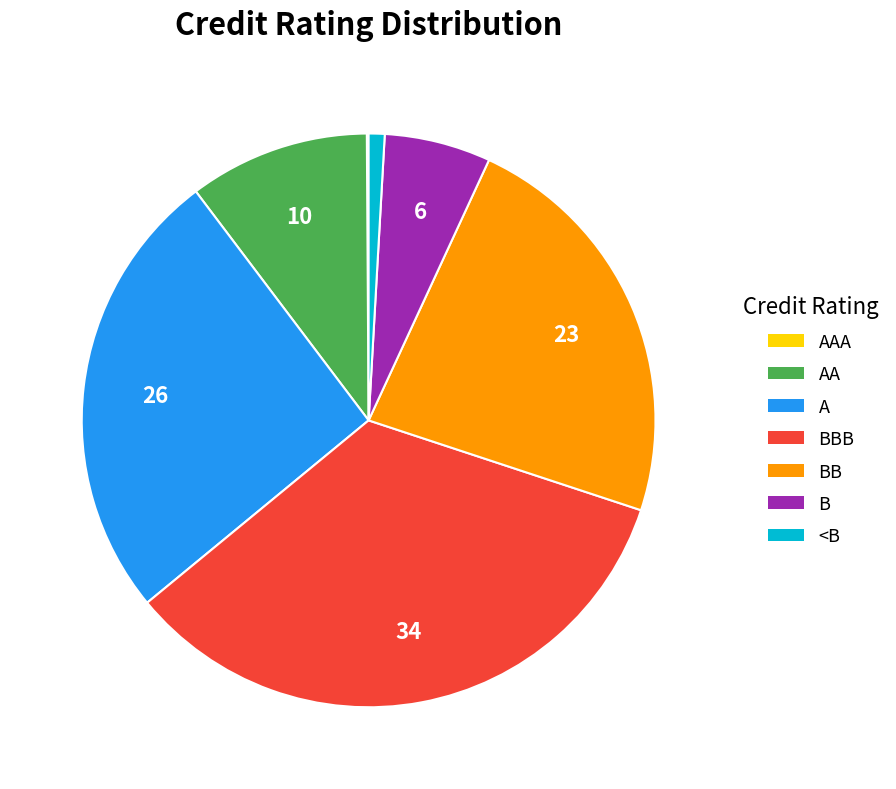

Does any single category account for the majority?

No